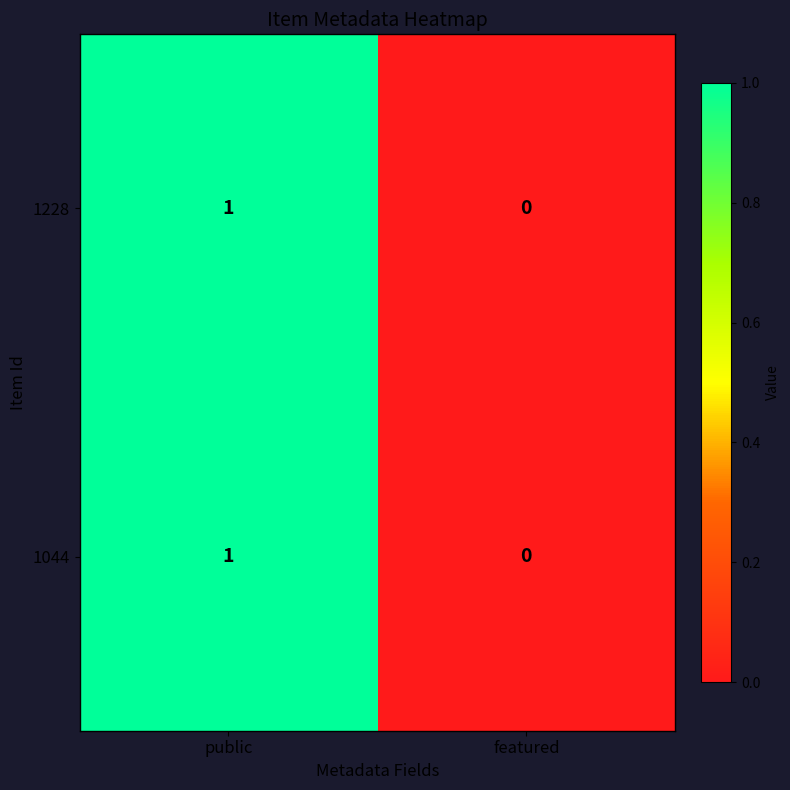

At which label is 1044 closest to 0?

featured